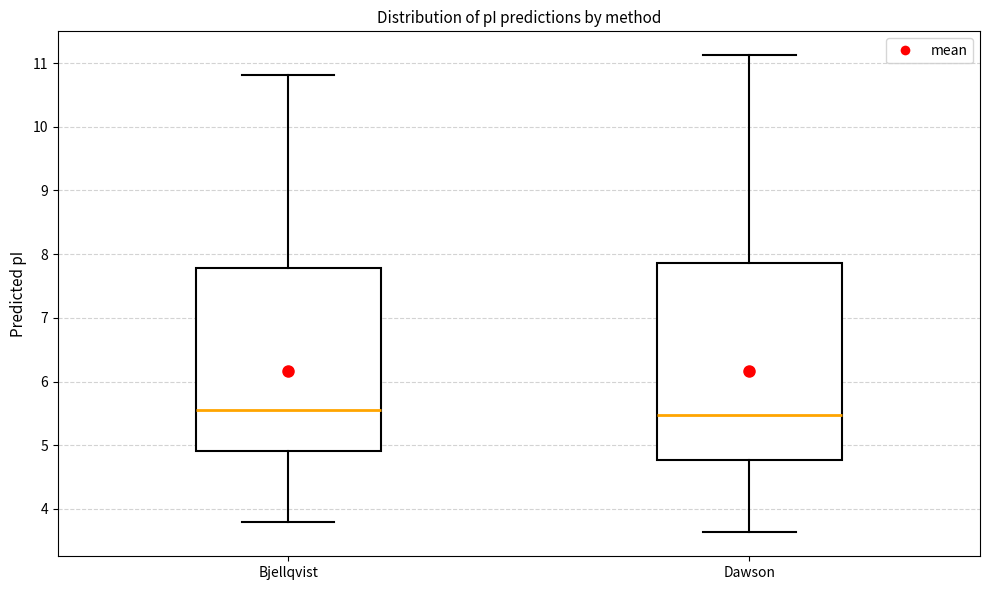

Reading left to right, read every box against the y-axis: the position of its median line, the range the box covers, and the ends of its whiskers. The values are not printed on the chart, so give them approximately, as read against the axis.

Bjellqvist: median 5.6, box 4.9 to 7.8, whiskers 3.8 to 10.8
Dawson: median 5.5, box 4.8 to 7.9, whiskers 3.6 to 11.1